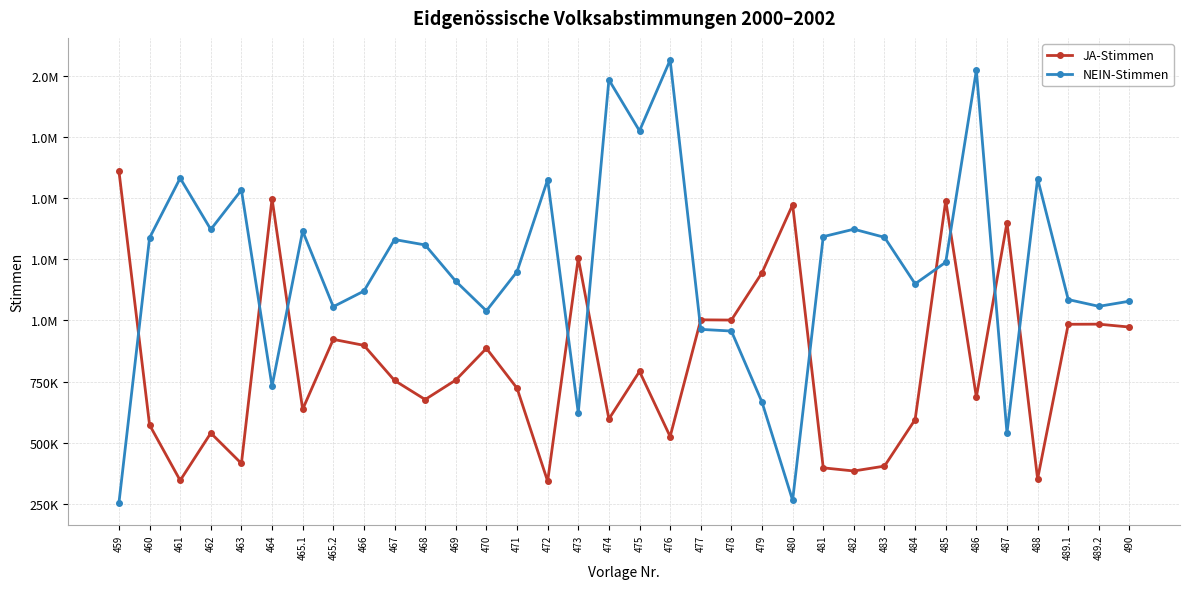

What are all the series names shown in the legend?

JA-Stimmen, NEIN-Stimmen